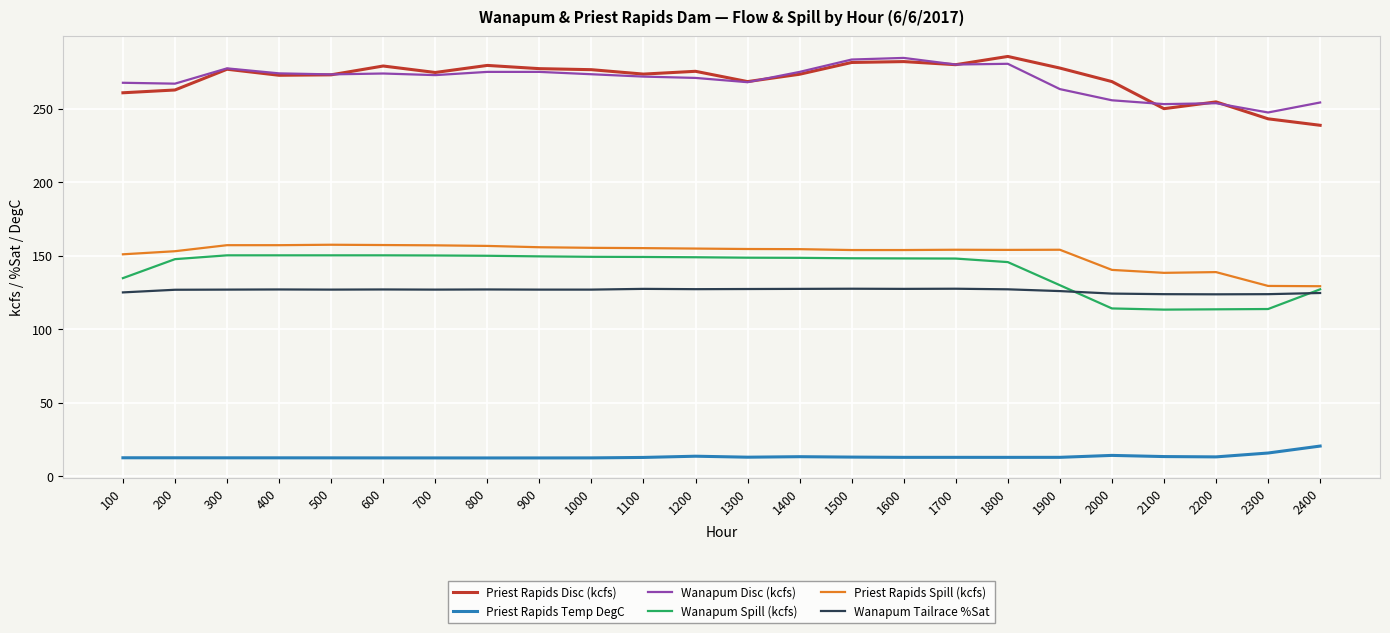

Does the chart display data point markers on the line(s)?

No